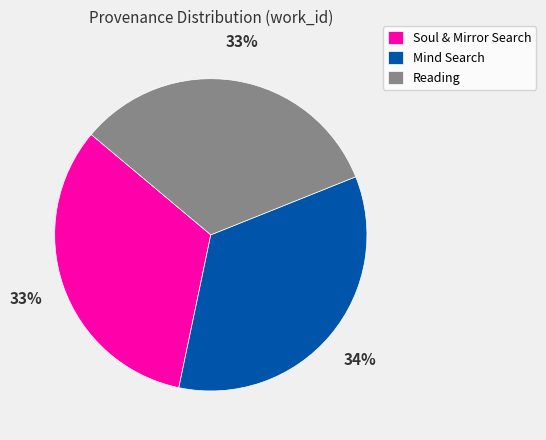

Is the sum of Soul & Mirror Search and Mind Search greater than half?

Yes